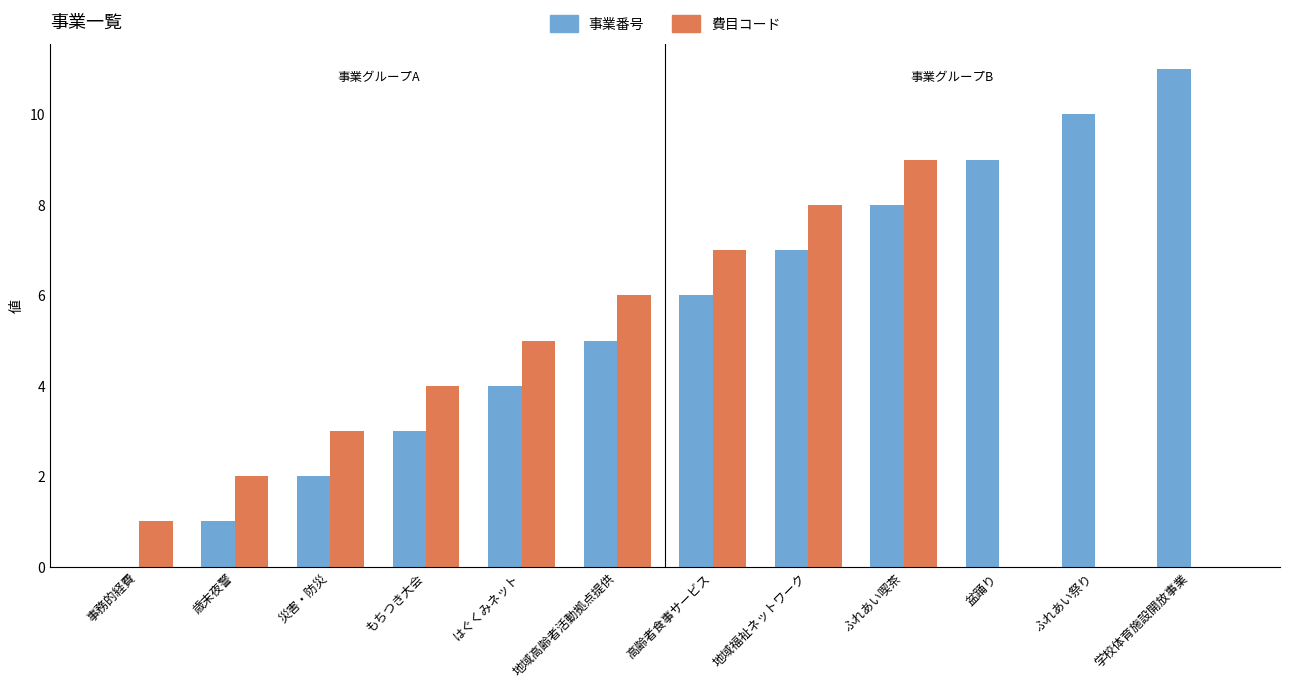

Which series has the largest total across all categories?

事業番号